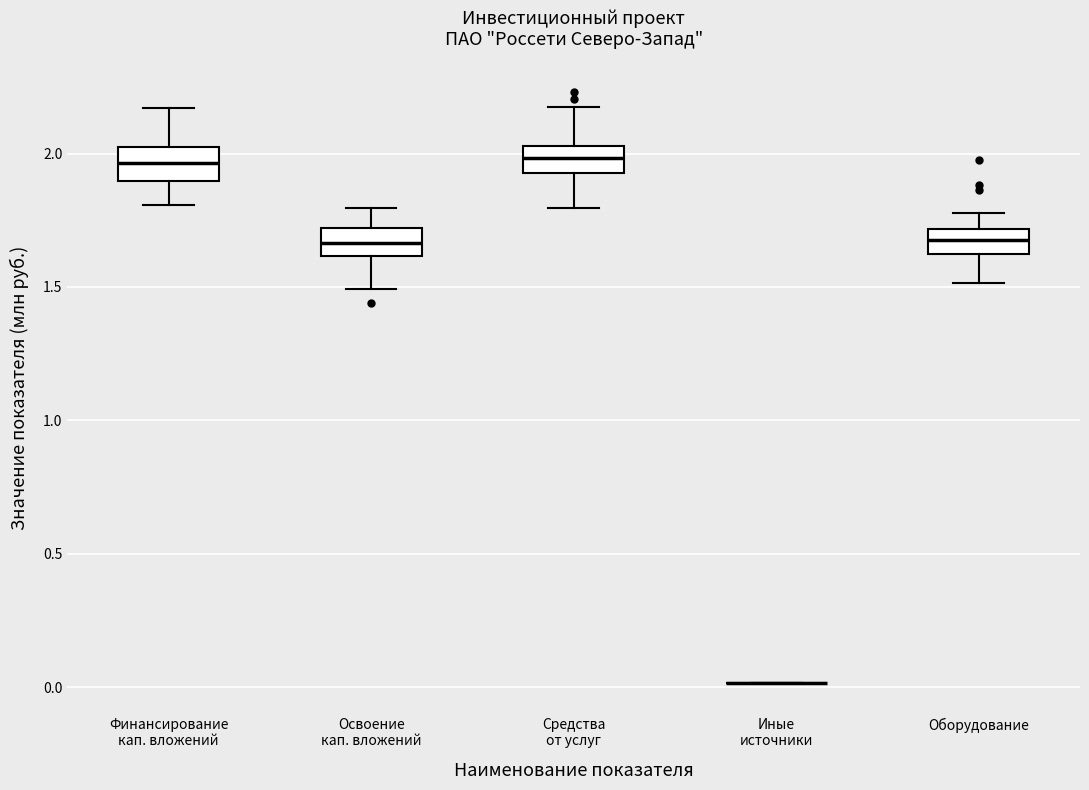

Where is the lower edge of the box for Финансирование кап. вложений on the y-axis? The values are not printed on the chart, so give them approximately, as read against the axis.

1.90